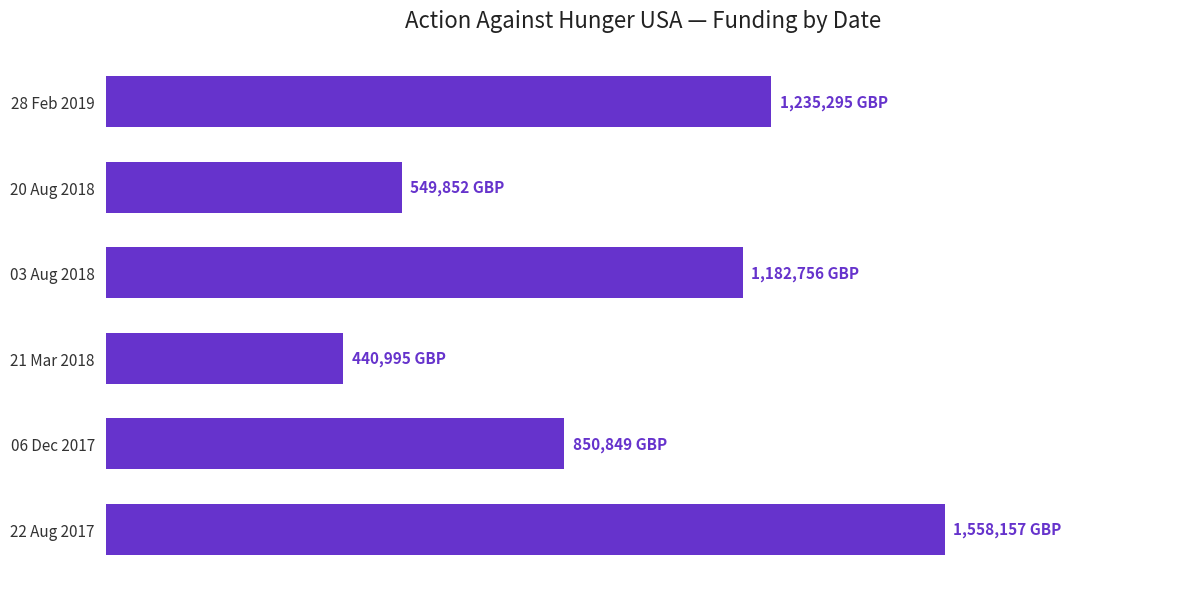

What is the minimum value shown in the chart?

440995